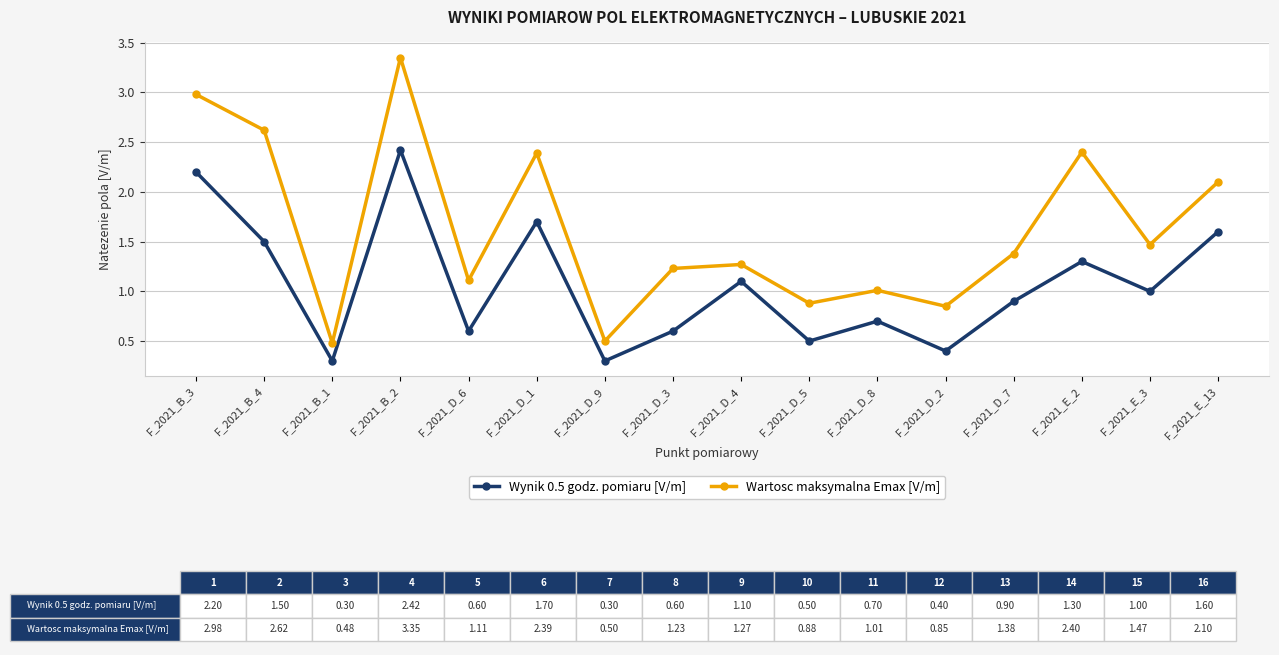

The value of Wynik 0.5 godz. pomiaru [V/m] at F_2021_D_1 is 1.7. True or false?

True